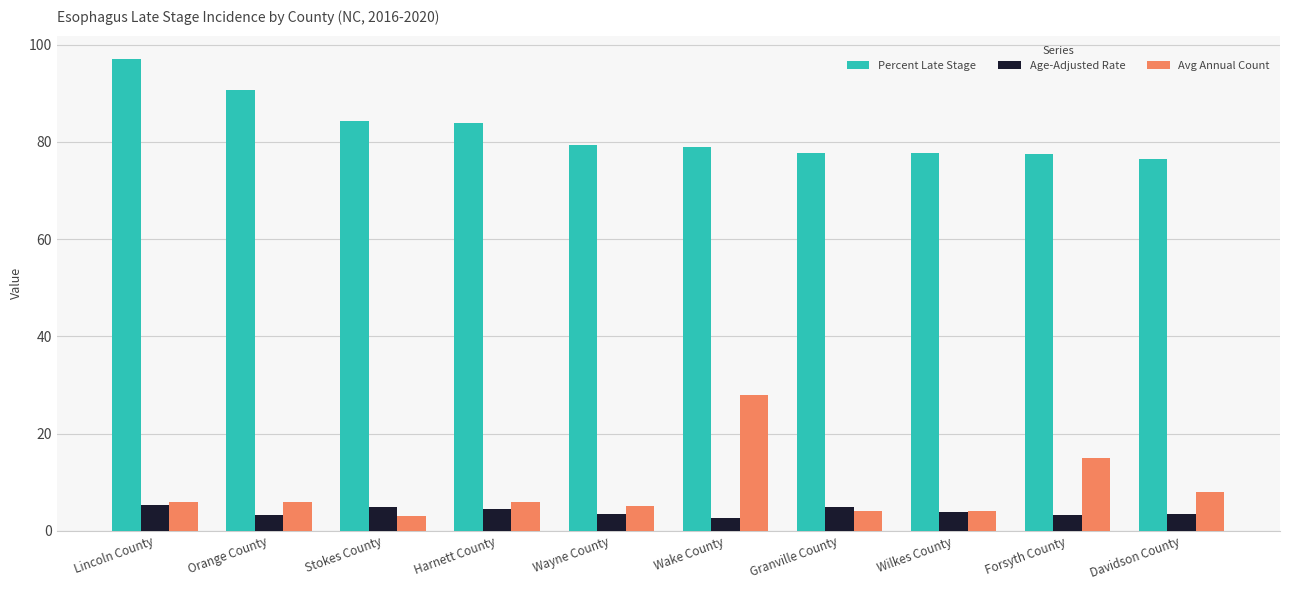

What is the average value of the Age-Adjusted Rate series?

3.9